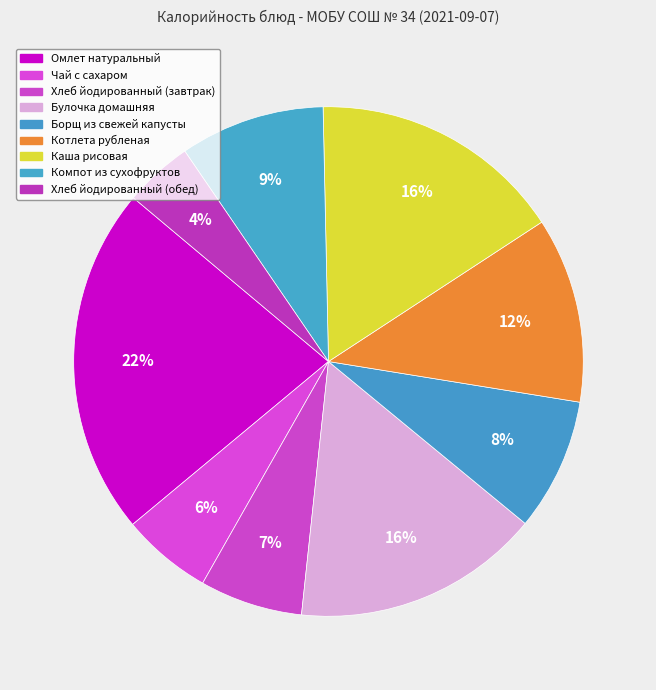

How many slices are in this pie chart?

9